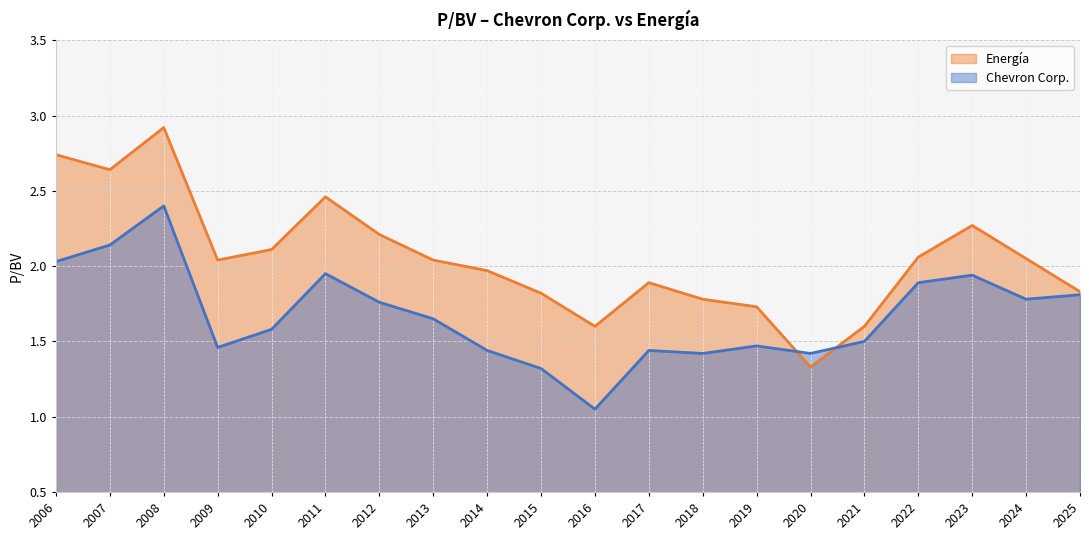

What is the total value across all series at 2012?

4.0